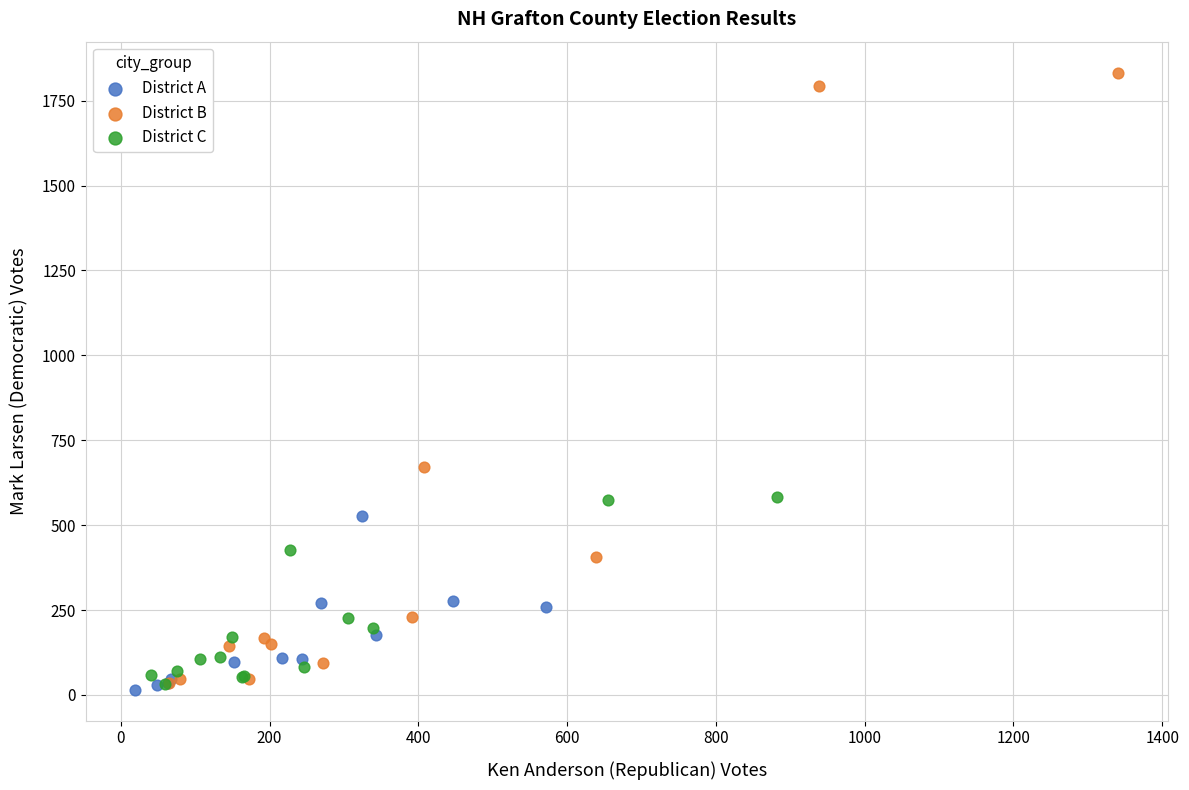

Which series contains the lowest Y value?

District A